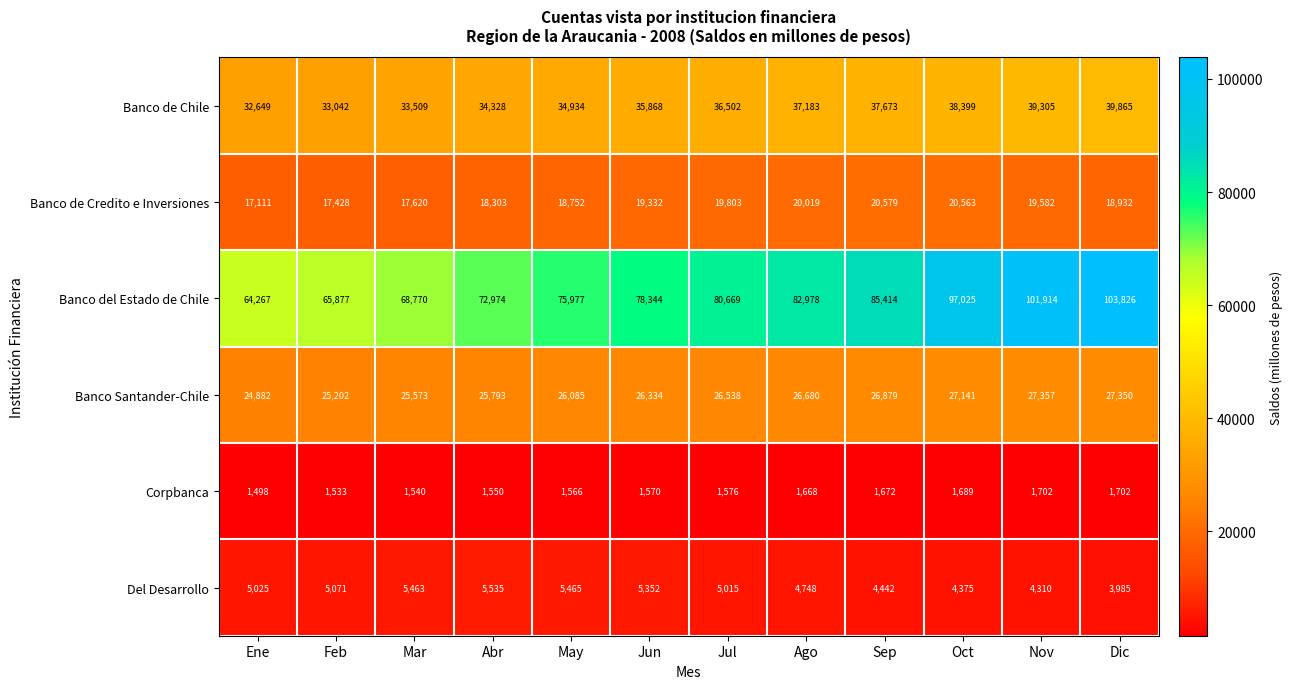

Which category has the lowest value across all series?

Ene